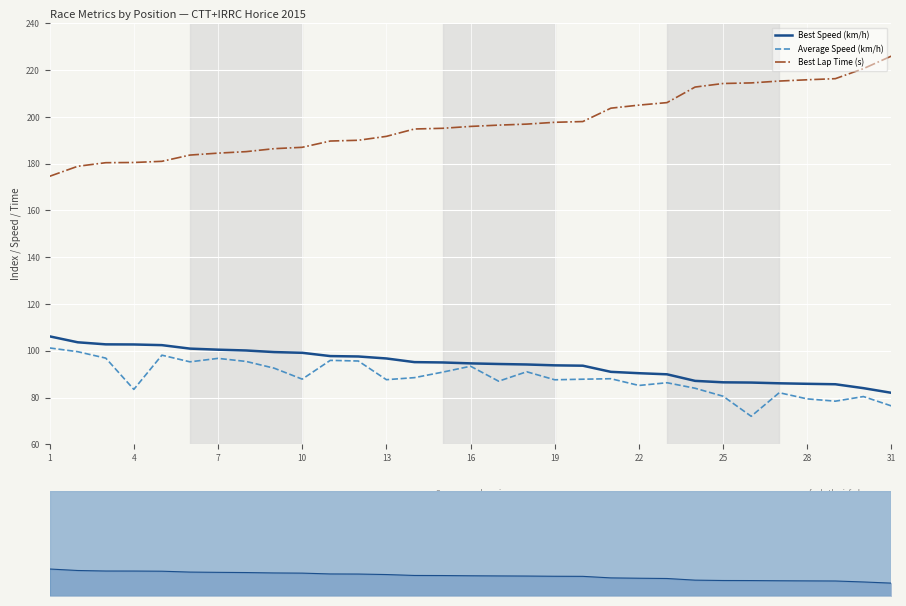

What is the maximum value for Average Speed (km/h)?

101.2